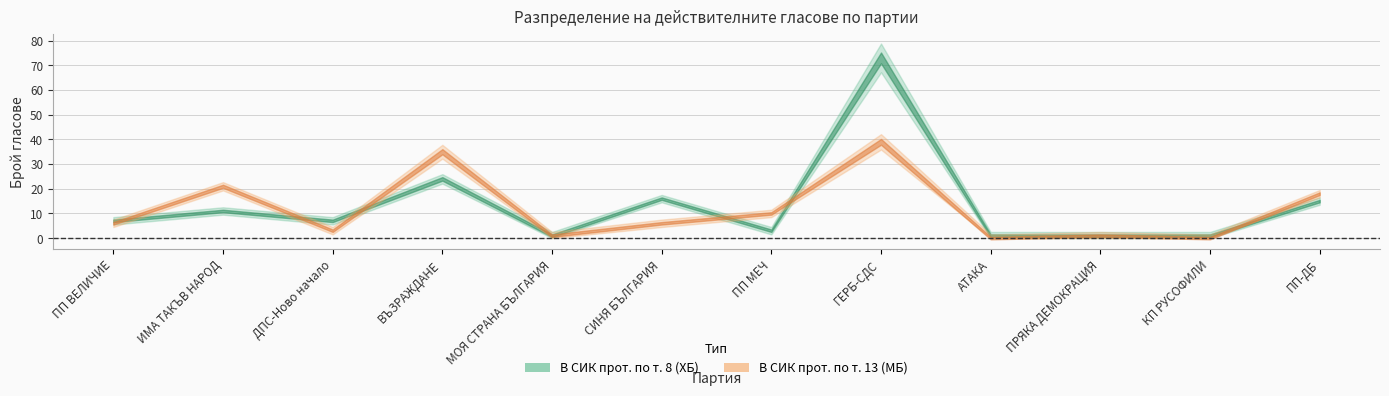

Does the chart display data point markers on the line(s)?

No